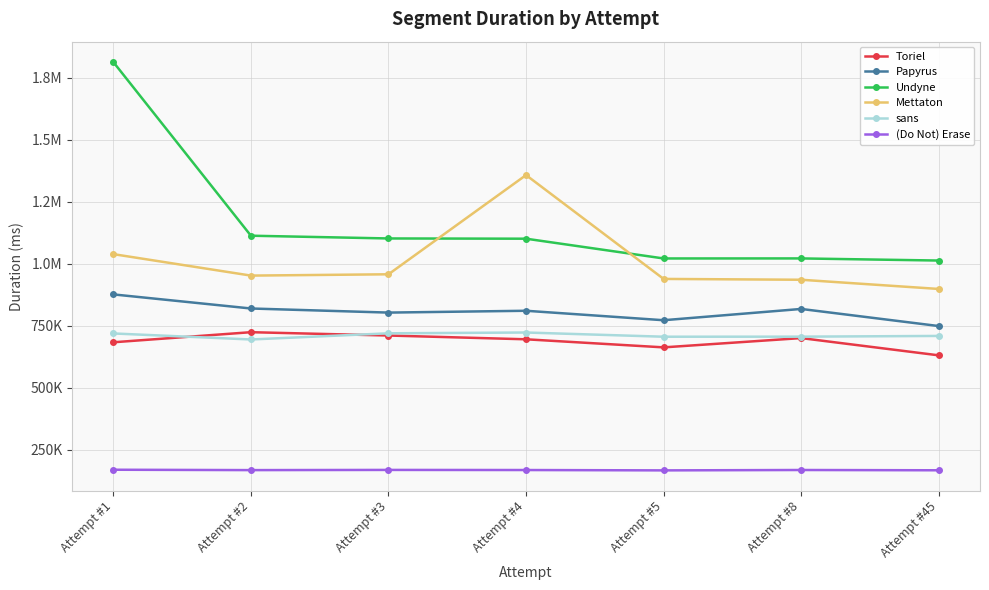

What are all the series names shown in the legend?

Toriel, Papyrus, Undyne, Mettaton, sans, (Do Not) Erase